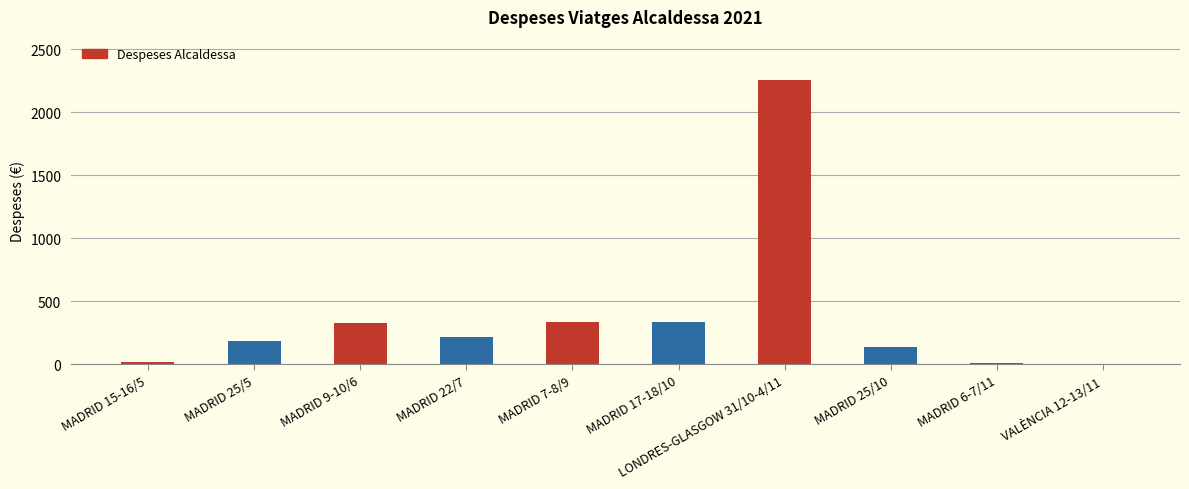

Which has a higher value, VALÈNCIA 12-13/11 or MADRID 25/10?

MADRID 25/10